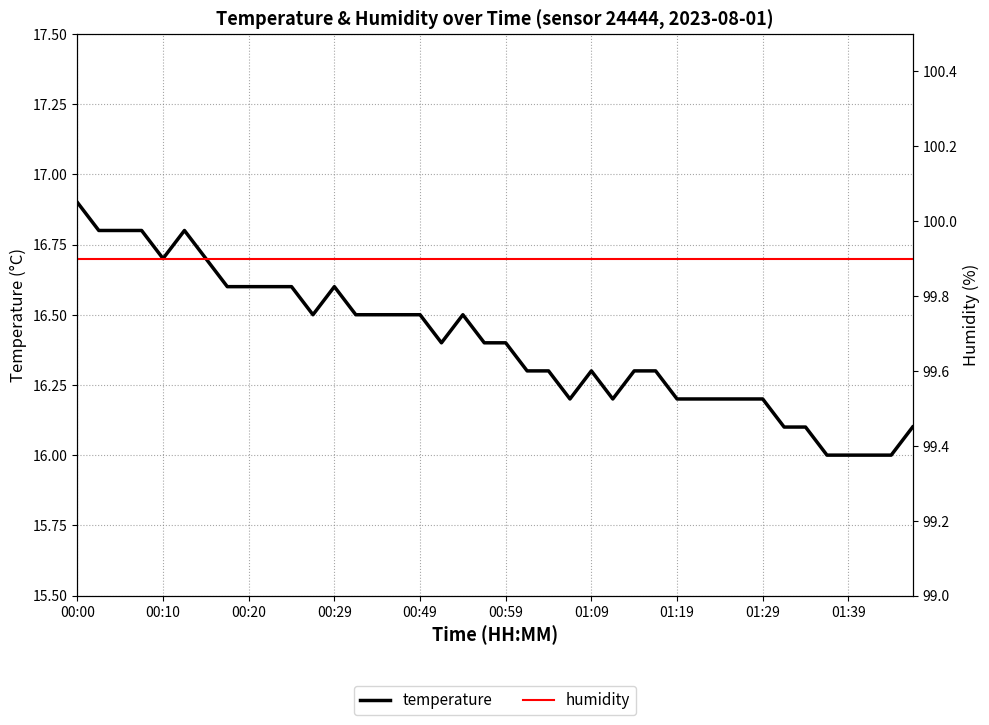

The value of temperature at 26 is 16.3. True or false?

True